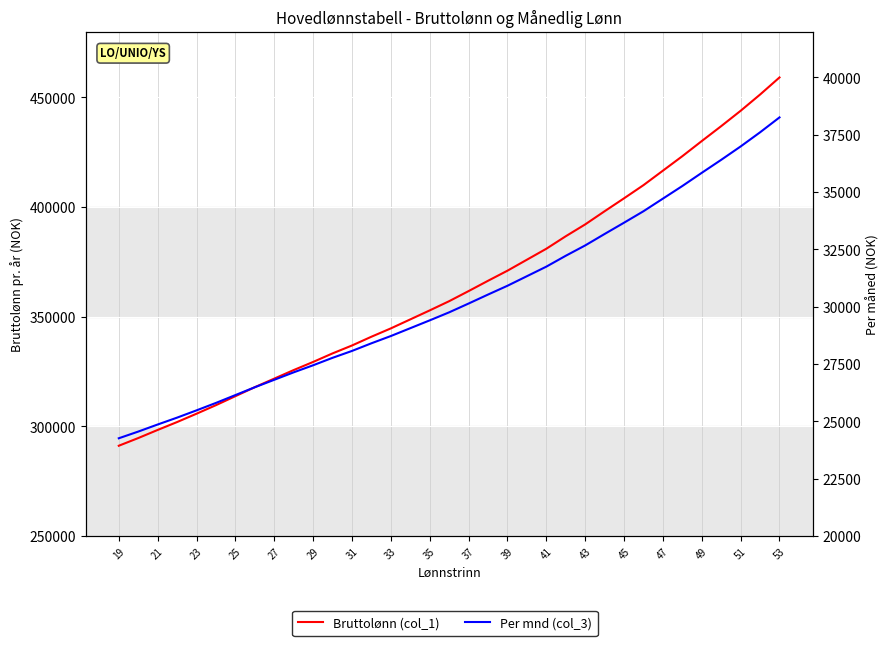

At how many categories does at least one series exceed 288725?

35